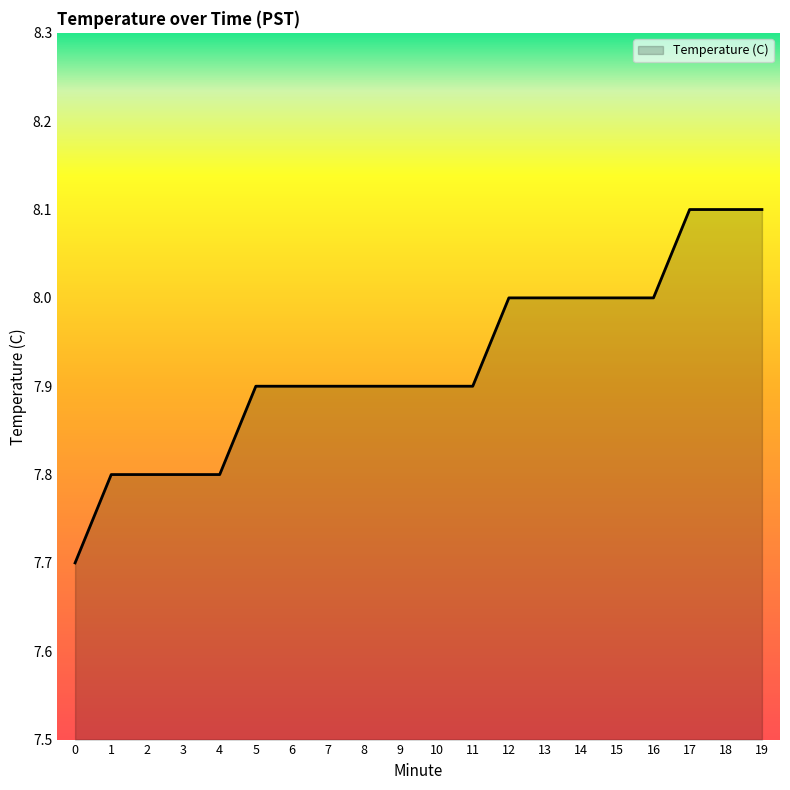

What is the sum of all values?

158.5